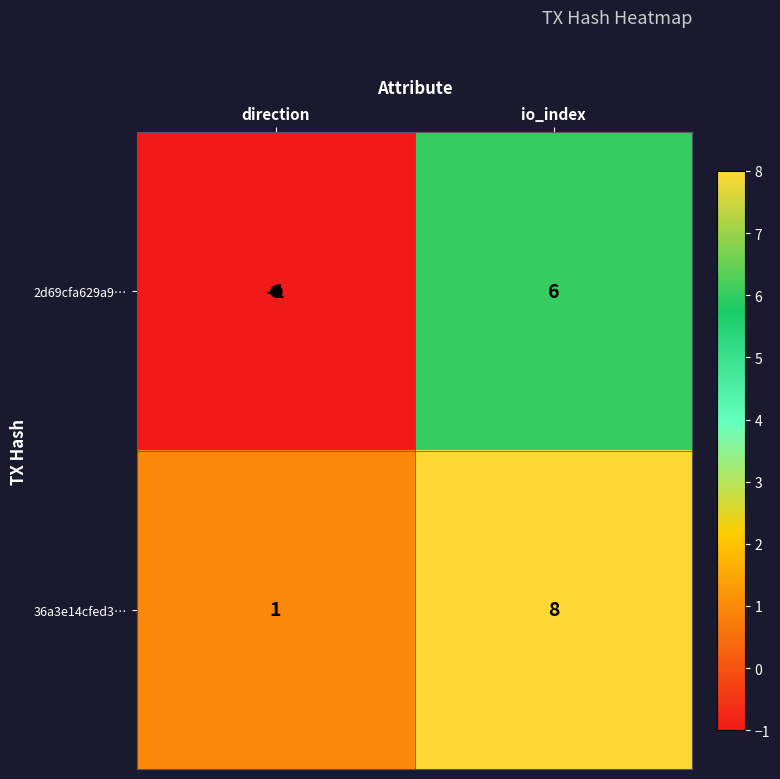

What is the sum of the 2d69cfa629a9… values at io_index and direction?

5